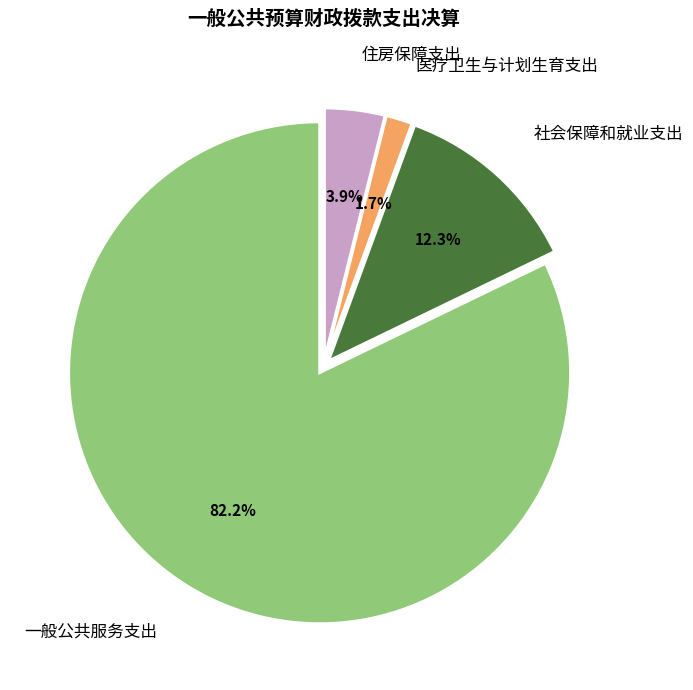

Which has a higher value, 住房保障支出 or 社会保障和就业支出?

社会保障和就业支出